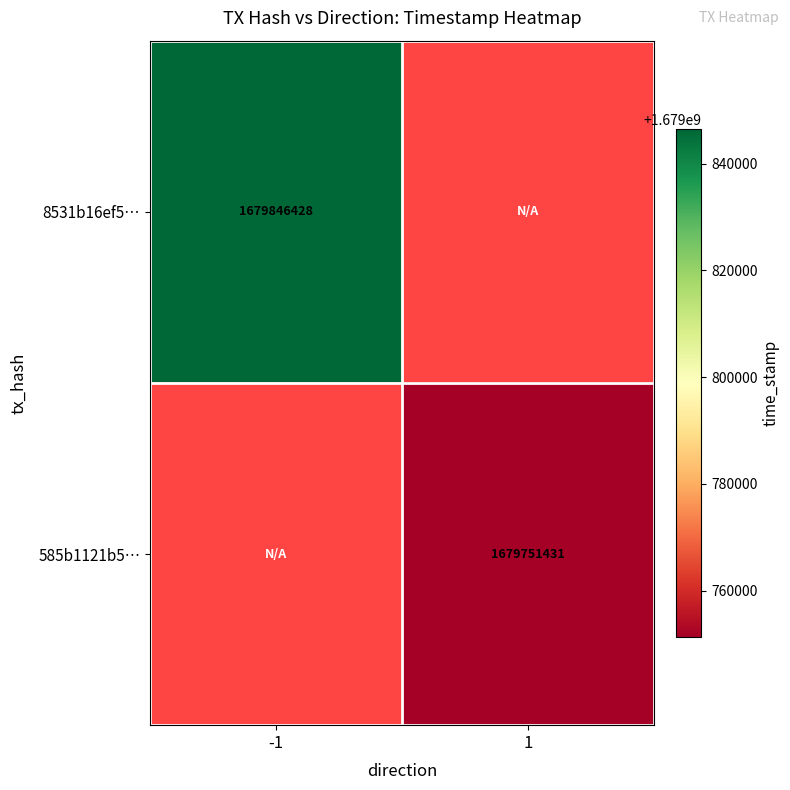

The value of 585b1121b5… at 1 is 3018718640. True or false?

False